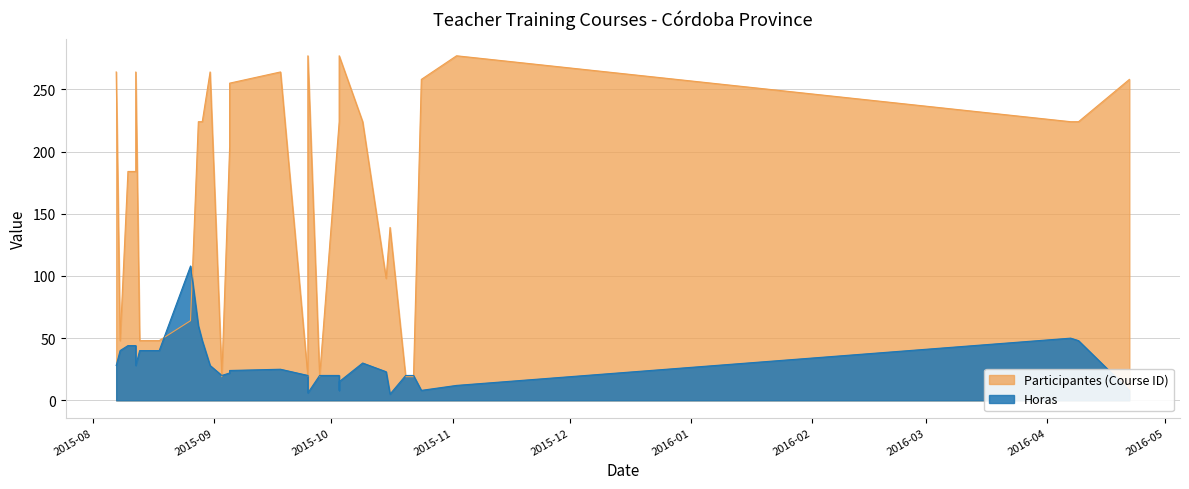

In Horas, how many points are lower than both neighbors (excluding endpoints)?

5